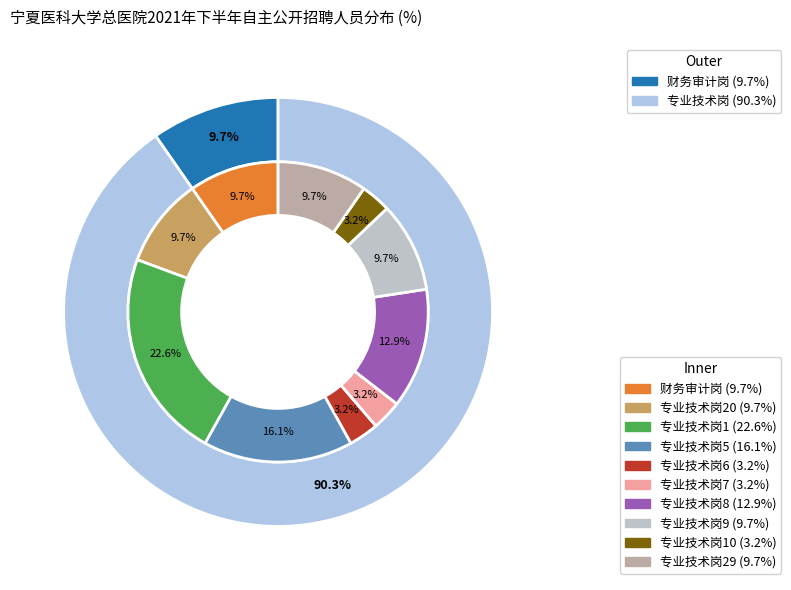

Which has a higher value, 专业技术岗9 or 专业技术岗8?

专业技术岗8